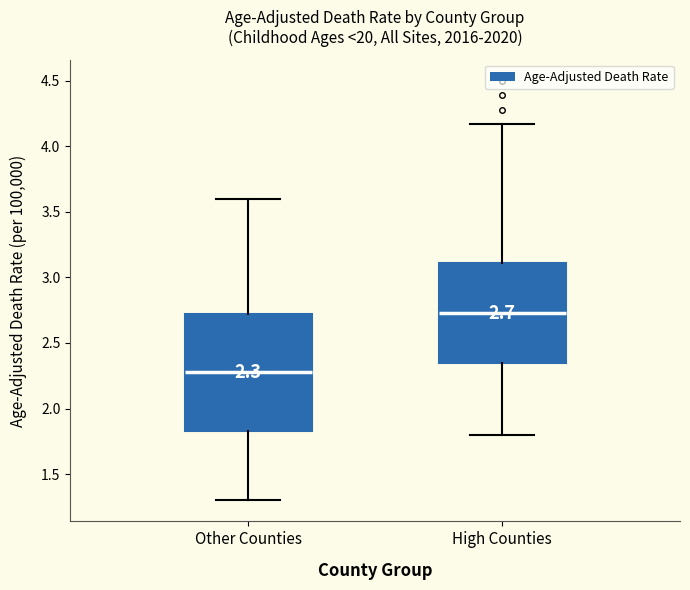

Comparing the boxes themselves (not the whiskers), which one is the tallest?

Other Counties